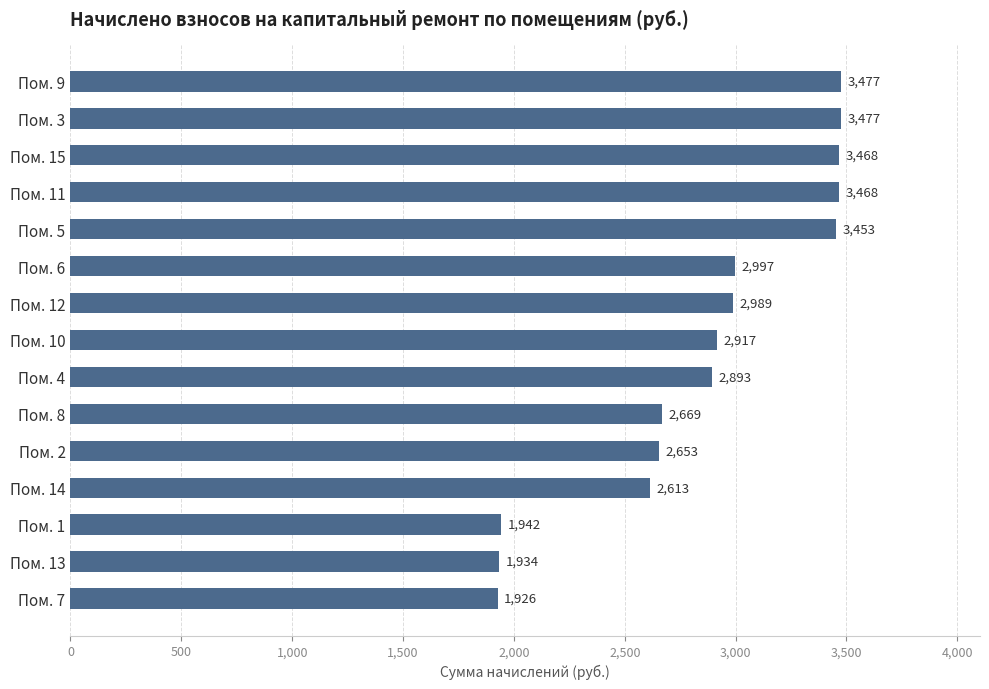

What is the difference between the values at Пом. 10 and Пом. 1?

975.0